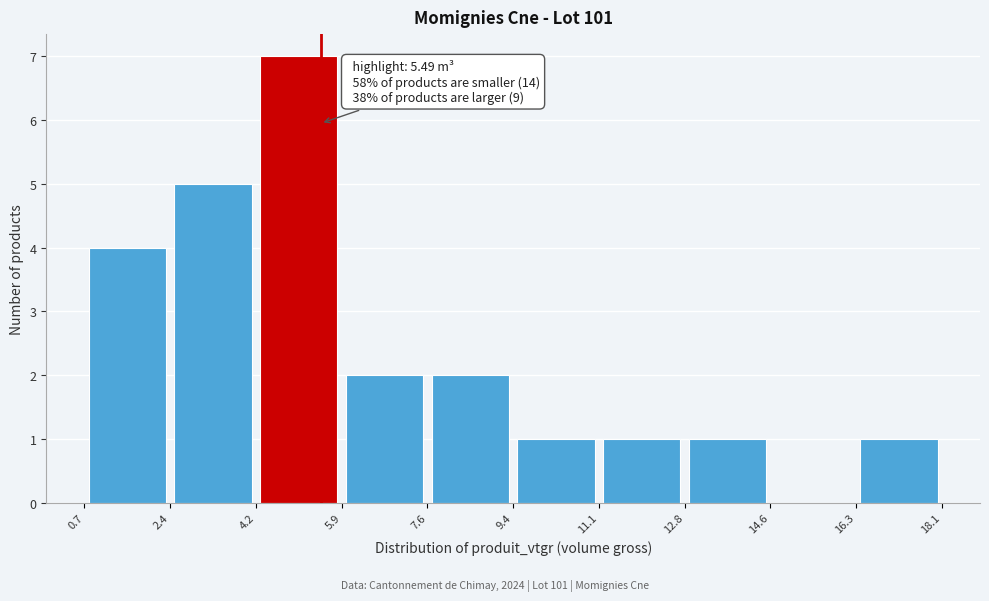

Which range on the x-axis has the tallest bar?

4.2 to 5.9